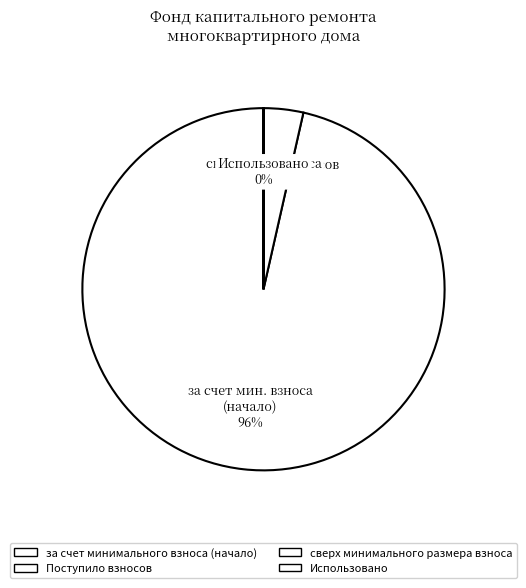

Which slice is the smallest?

сверх минимального размера взноса